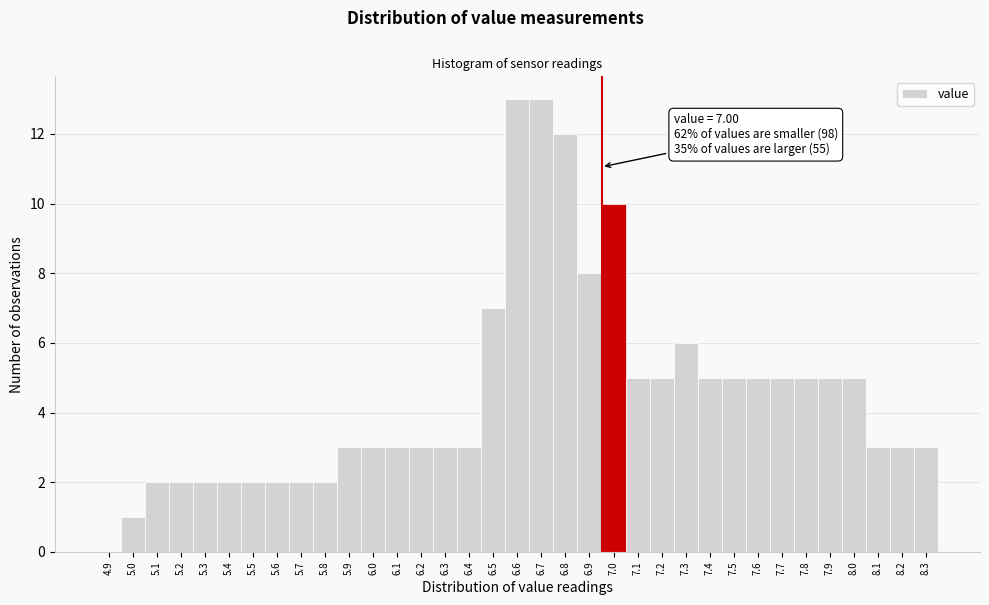

What is the sum of all values?

158